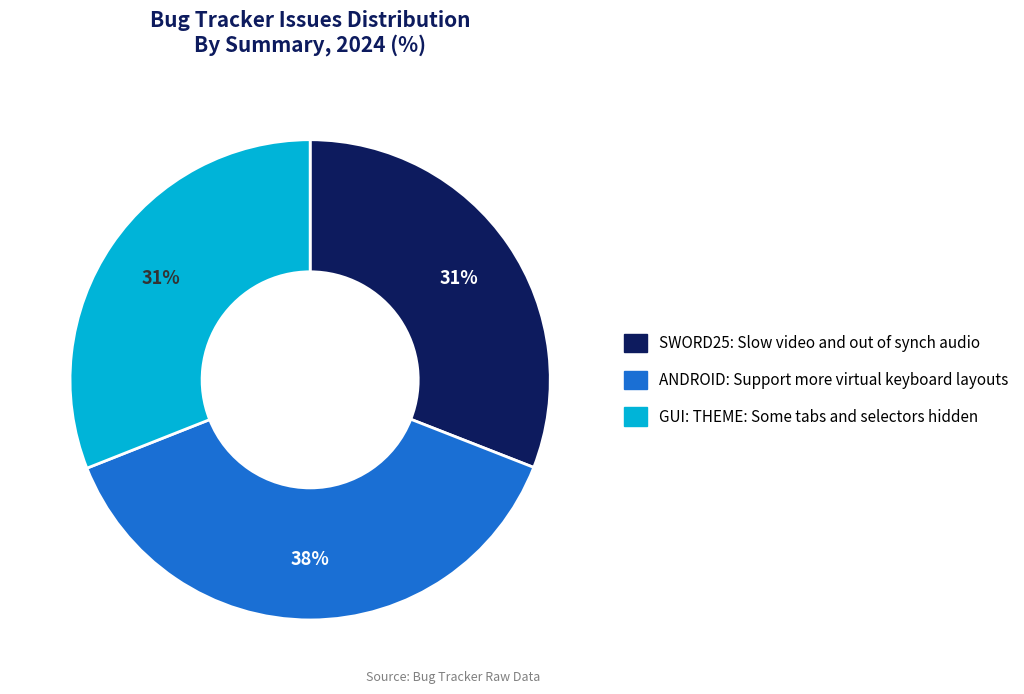

Does any single category account for the majority?

No